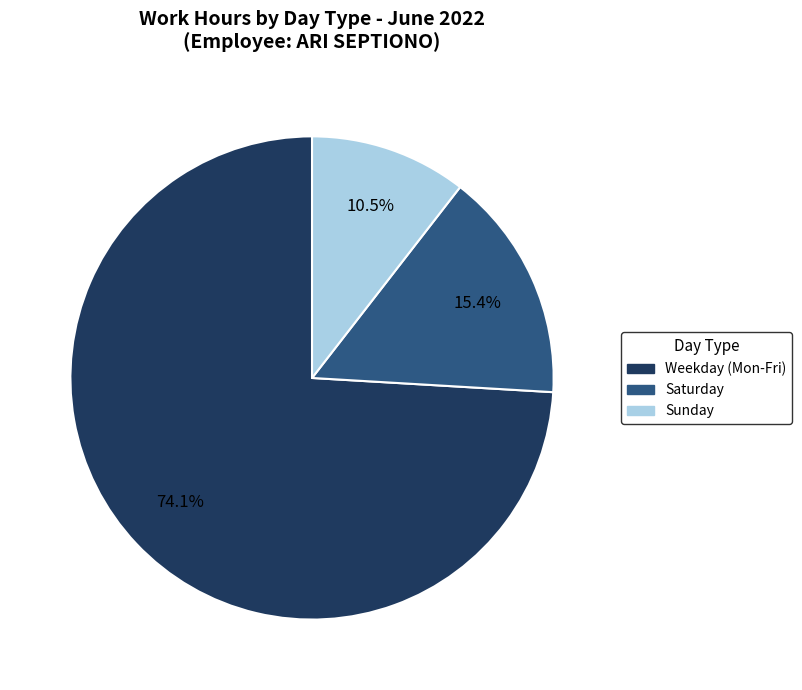

Which category has the biggest portion of the pie?

Weekday (Mon-Fri)